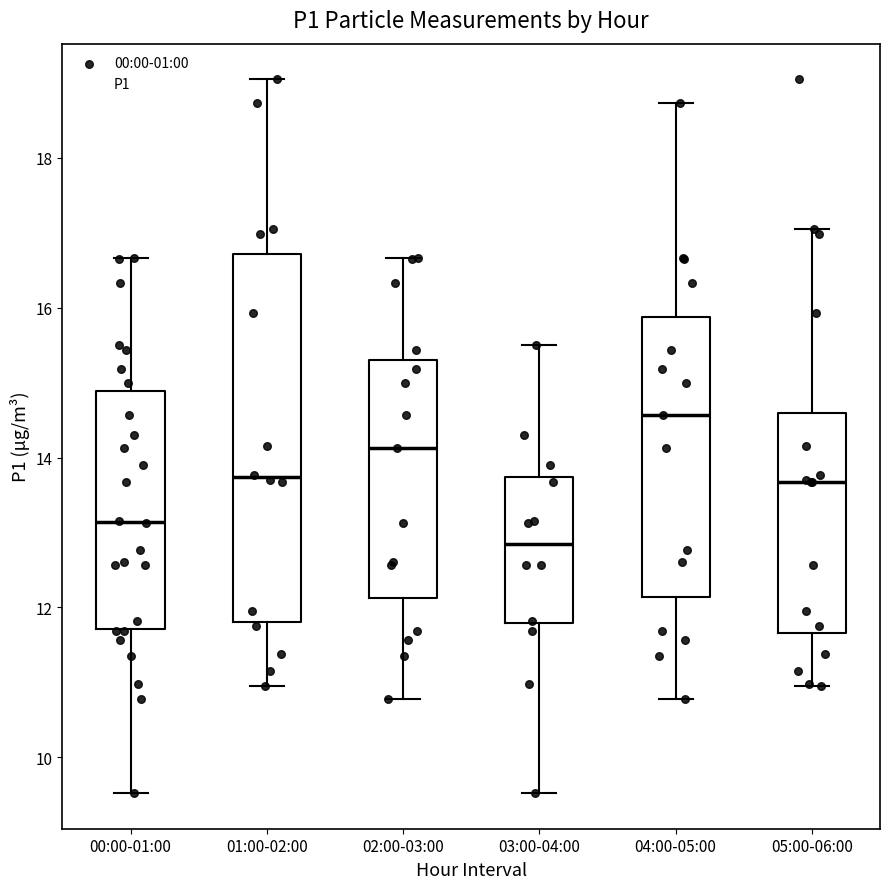

Reading left to right, read every box against the y-axis: the position of its median line, the range the box covers, and the ends of its whiskers. The values are not printed on the chart, so give them approximately, as read against the axis.

00:00-01:00: median 13.2, box 11.8 to 14.8, whiskers 9.6 to 16.6
01:00-02:00: median 13.8, box 11.8 to 16.8, whiskers 11.0 to 19.0
02:00-03:00: median 14.2, box 12.2 to 15.4, whiskers 10.8 to 16.6
03:00-04:00: median 12.8, box 11.8 to 13.8, whiskers 9.6 to 15.6
04:00-05:00: median 14.6, box 12.2 to 15.8, whiskers 10.8 to 18.8
05:00-06:00: median 13.6, box 11.6 to 14.6, whiskers 11.0 to 17.0